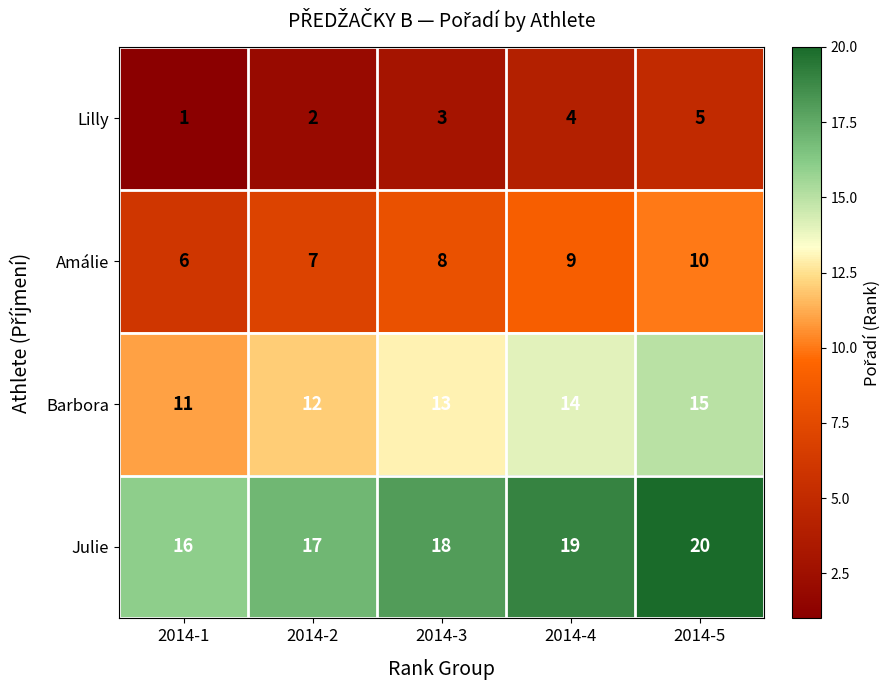

At which label does Lilly reach its peak?

2014-5